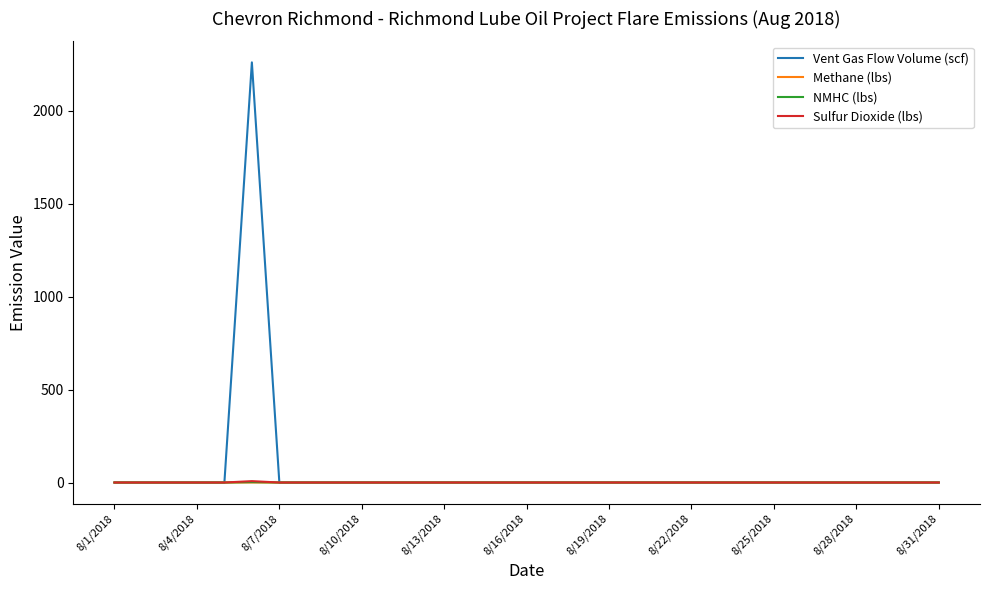

Does the chart display data point markers on the line(s)?

No